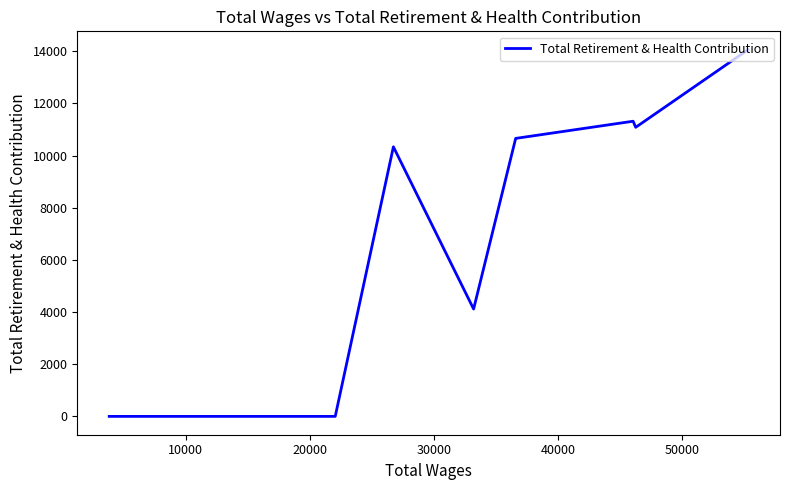

How many lines are shown in the chart?

1